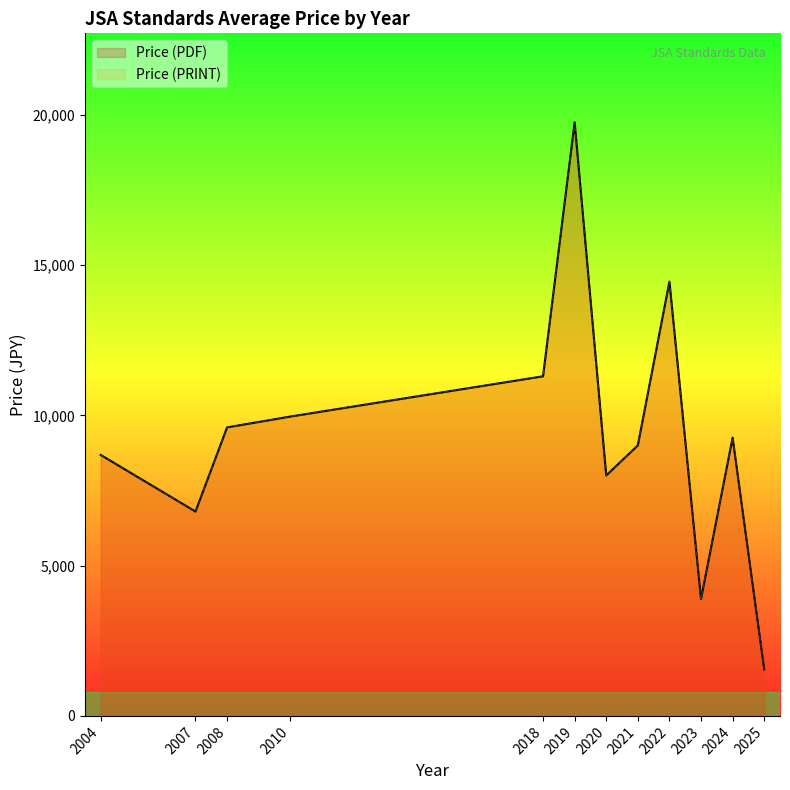

What is the total value across all series at 2022?

22600